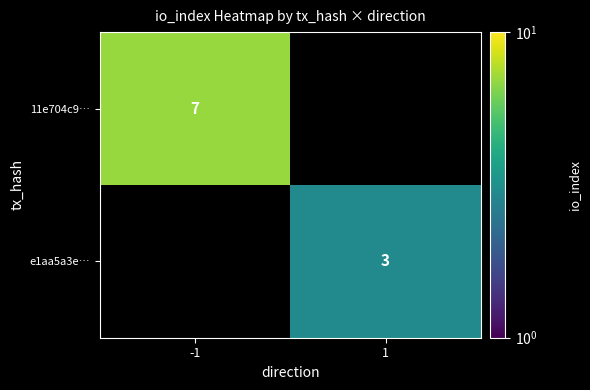

The value of e1aa5a3e… at 1 is 4. True or false?

False